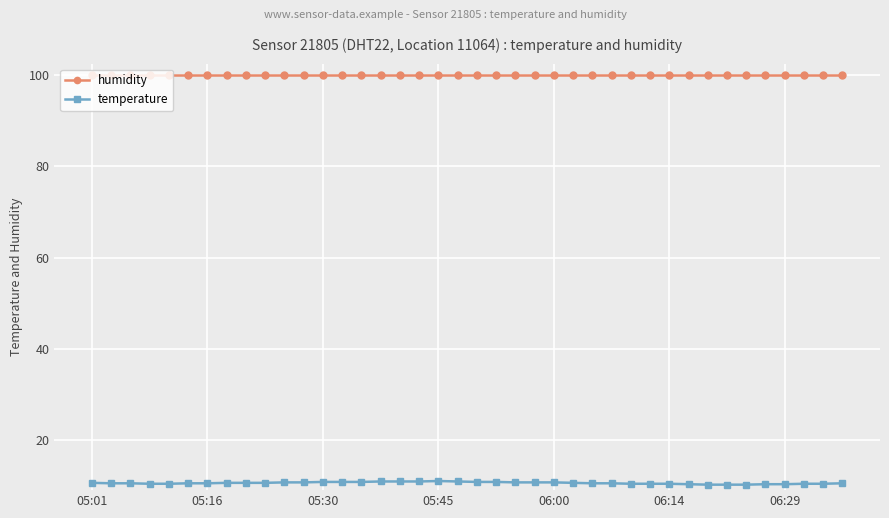

Which series has the largest range (max minus min)?

temperature